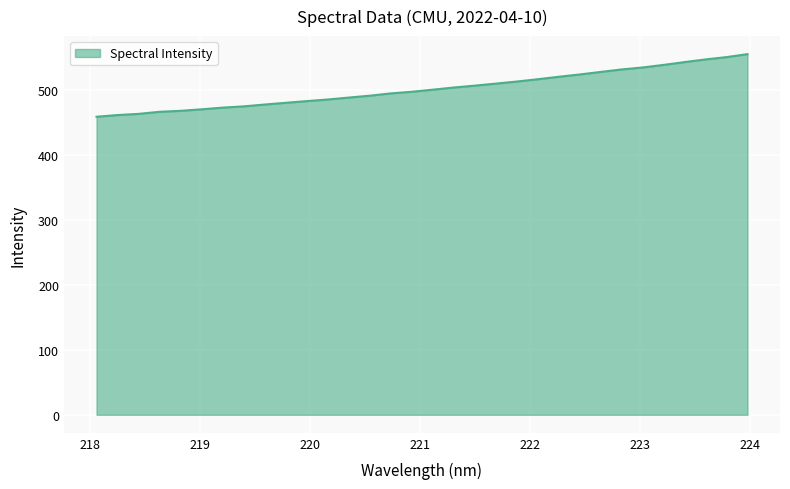

What is the smallest value displayed?

458.9